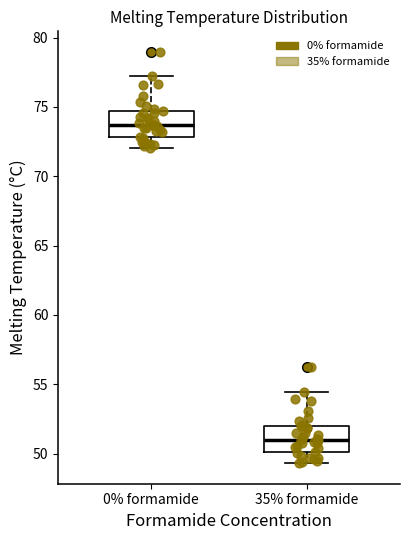

Which box's median line is the highest?

0% formamide